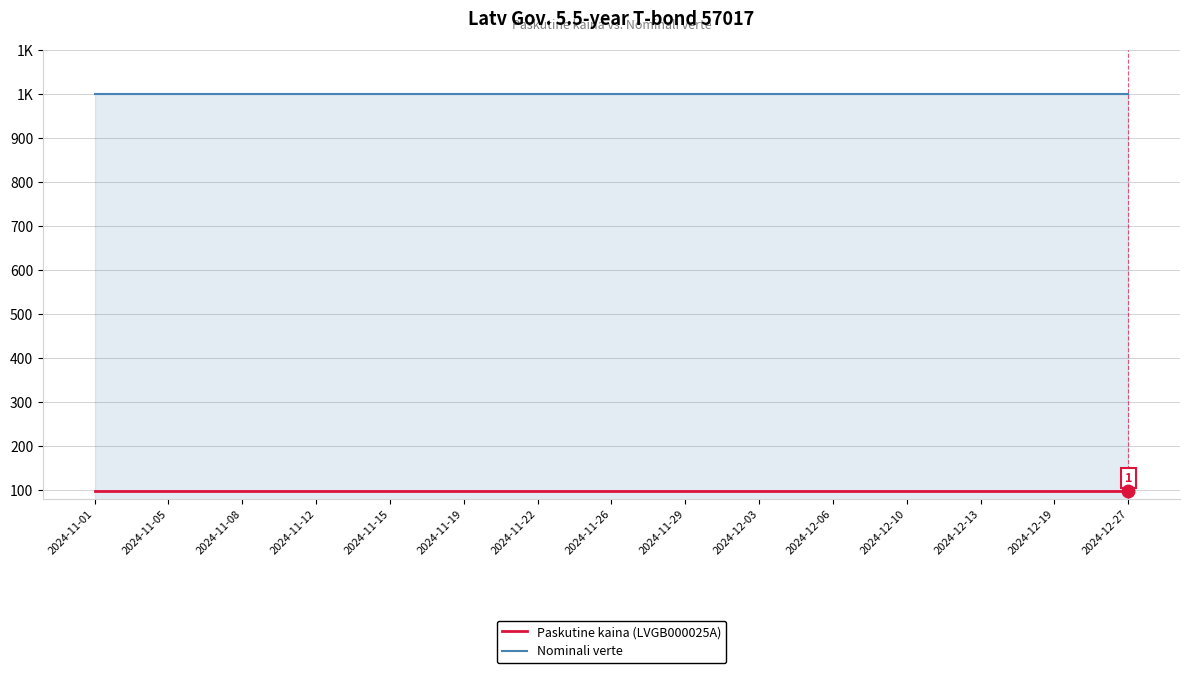

Reading right to left, list all the values displayed in this chart.

Nominali verte: 1000.0	1000.0	1000.0	1000.0	1000.0	1000.0	1000.0	1000.0	1000.0	1000.0	1000.0	1000.0	1000.0	1000.0	1000.0
Paskutine kaina (LVGB000025A): 96.9	96.9	96.9	96.9	96.9	96.9	96.9	96.9	96.9	96.9	96.9	96.9	96.9	96.9	96.9